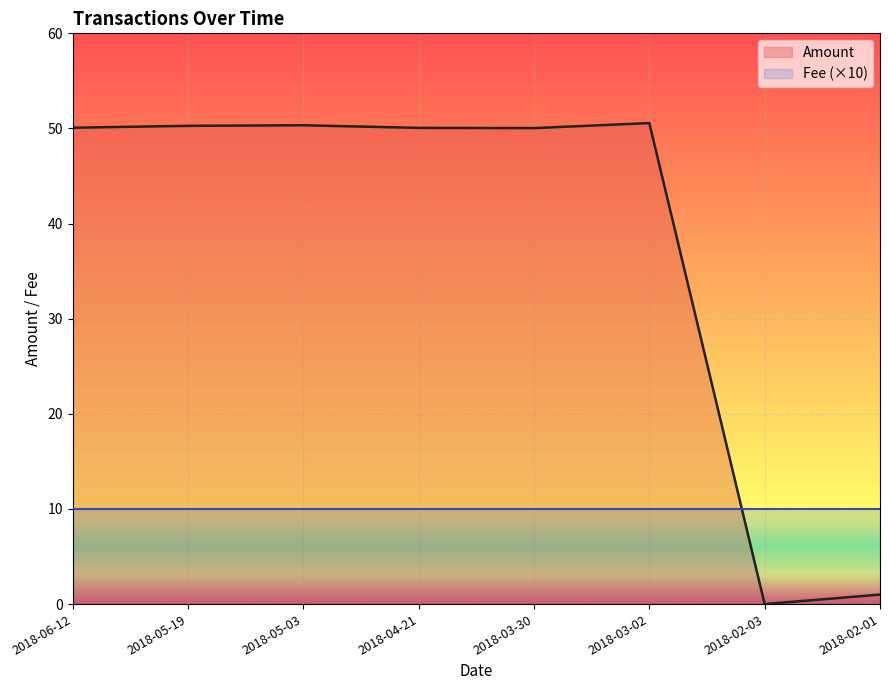

What is the difference between the highest and lowest values at 2018-02-03?

10.0